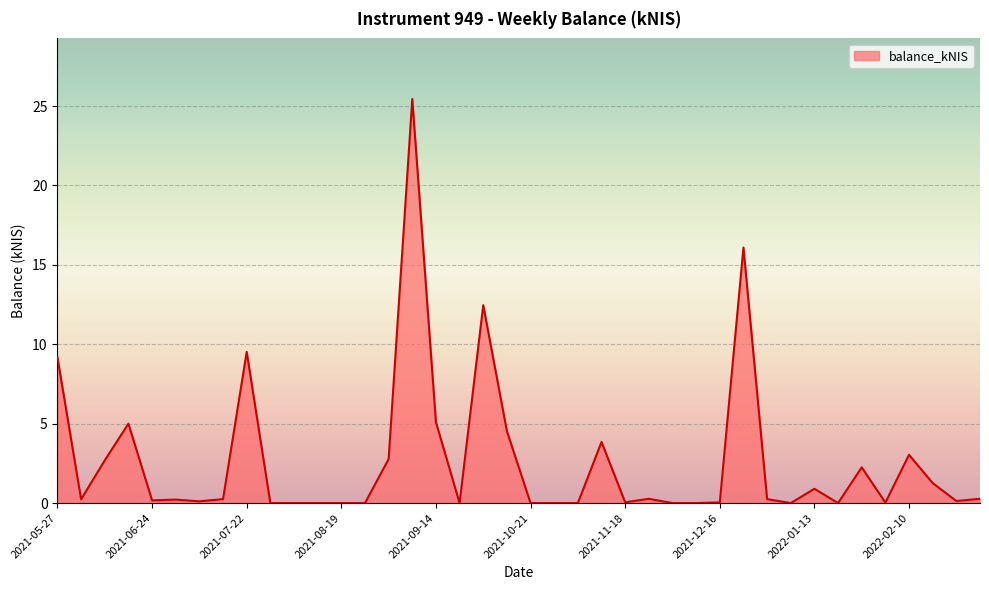

What is the greatest value displayed?

25.4